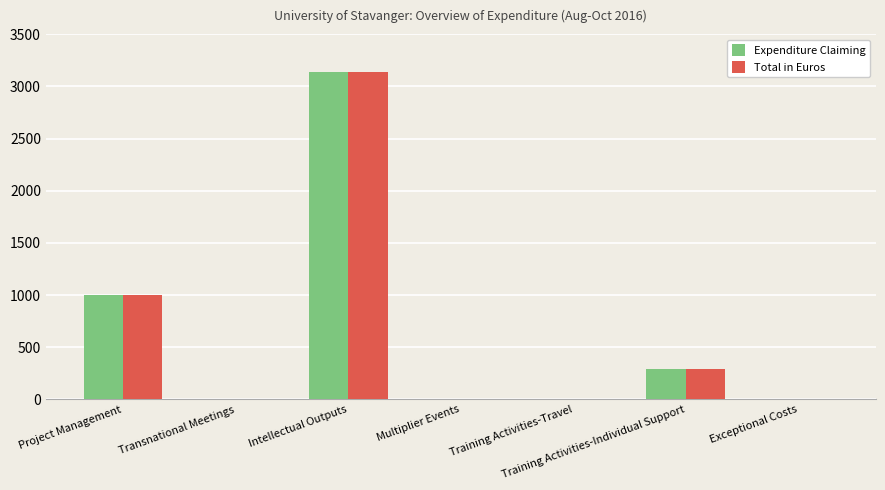

Which category has the highest value in the Total in Euros series?

Intellectual Outputs